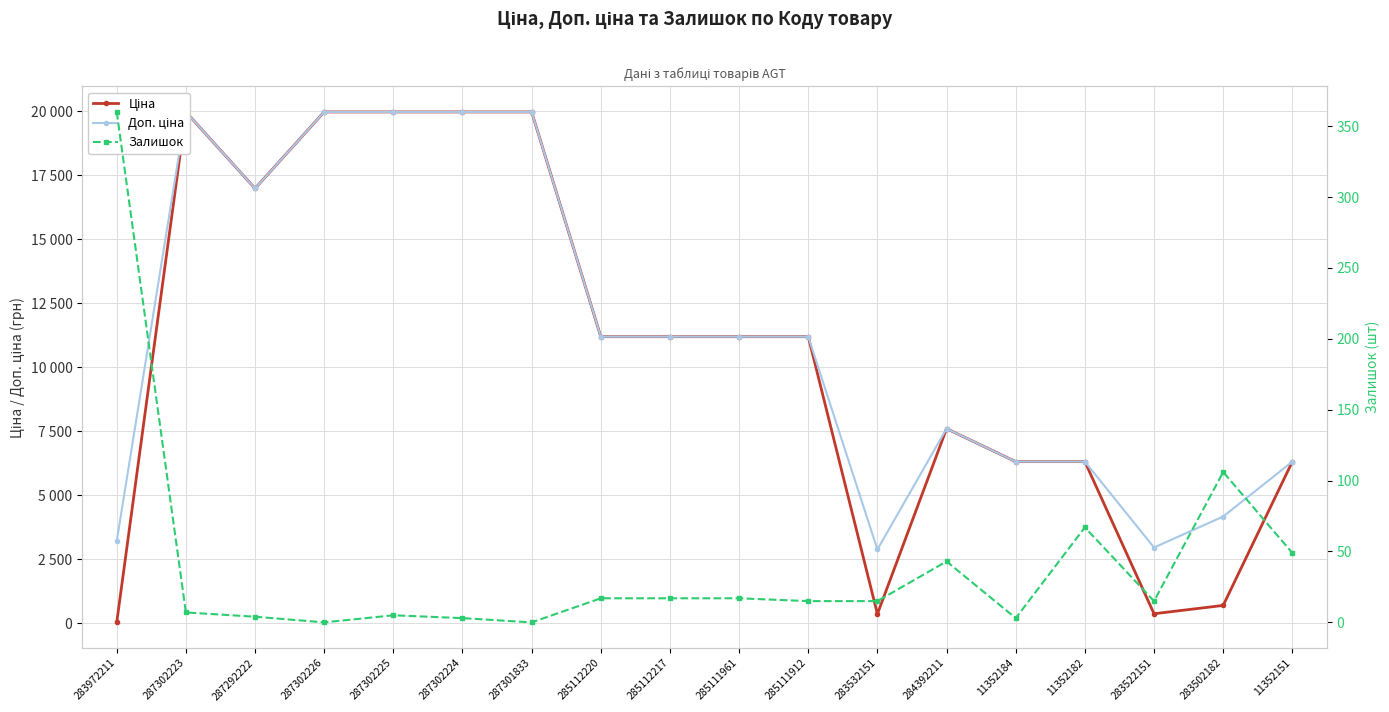

How many lines are shown in the chart?

3